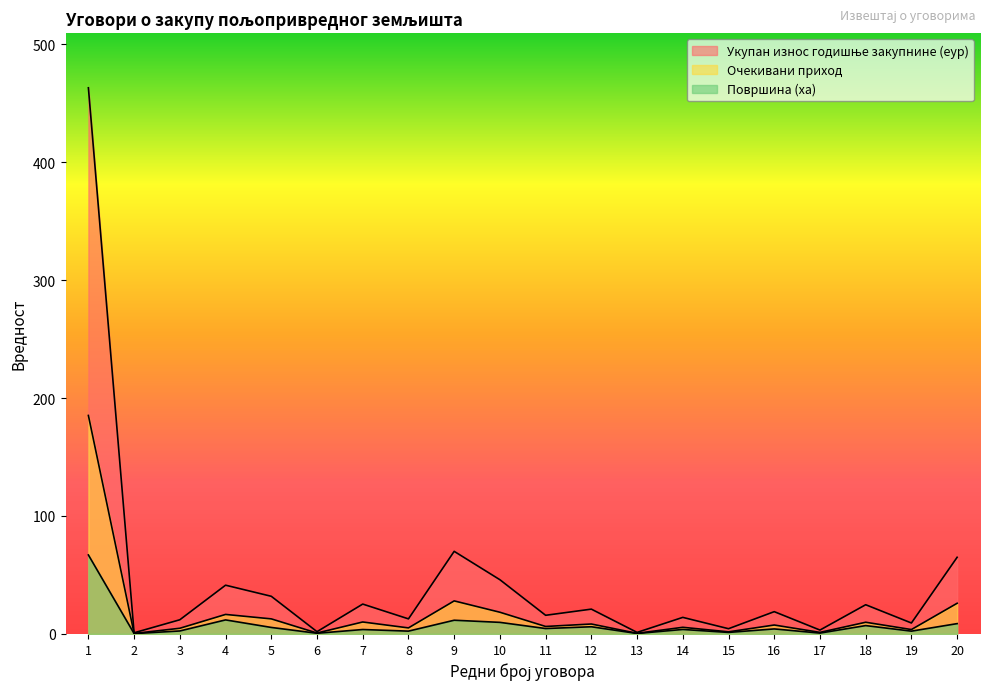

How many lines are shown in the chart?

3